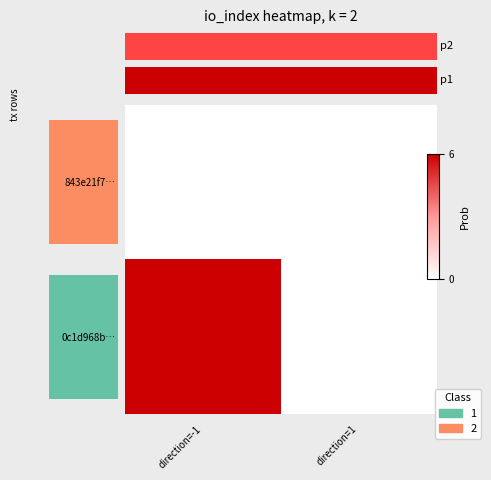

Which series has the widest spread of values?

0c1d968b…